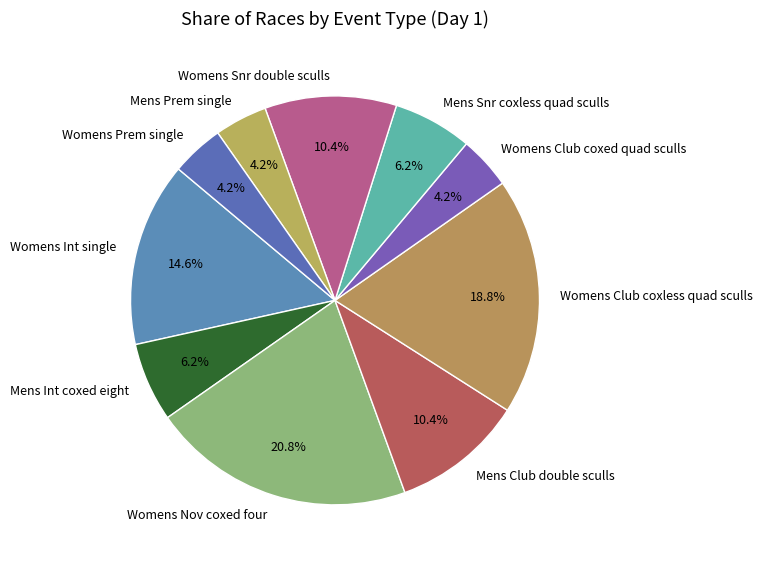

Which category has the biggest portion of the pie?

Womens Nov coxed four